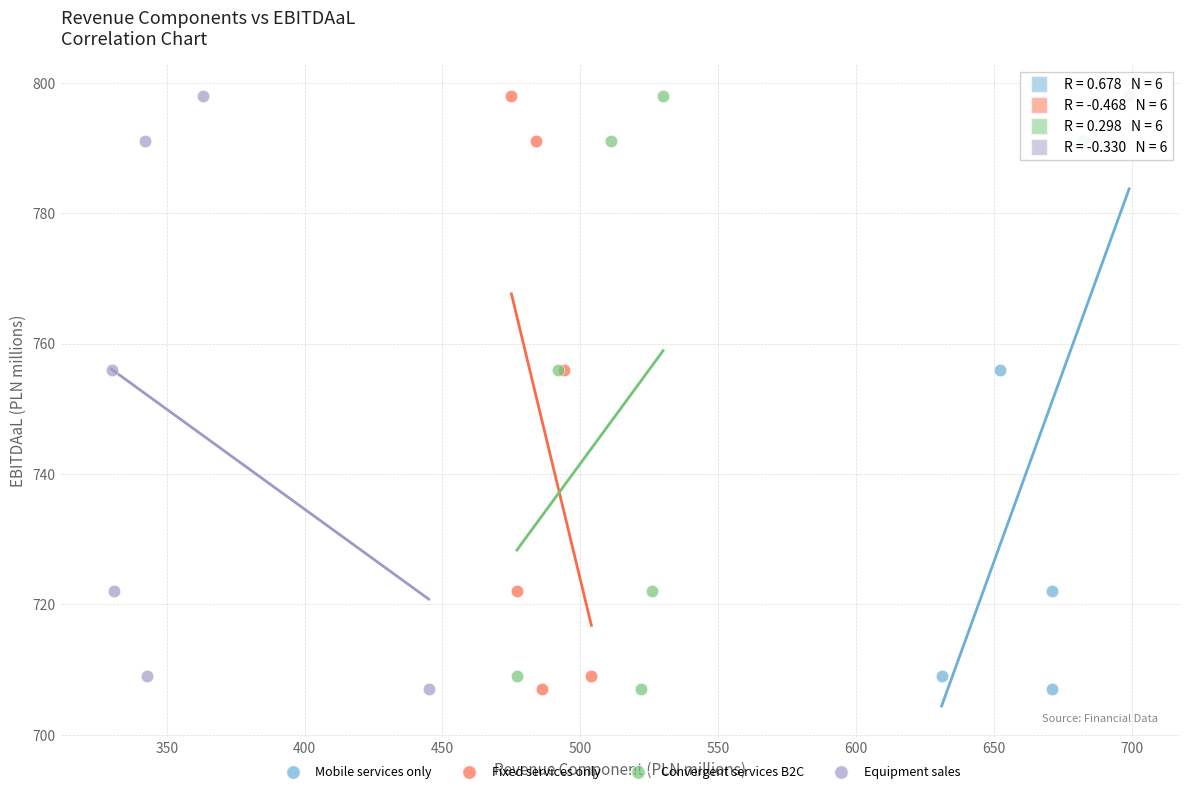

What are all the series names shown in the legend?

Mobile services only, Fixed services only, Convergent services B2C, Equipment sales